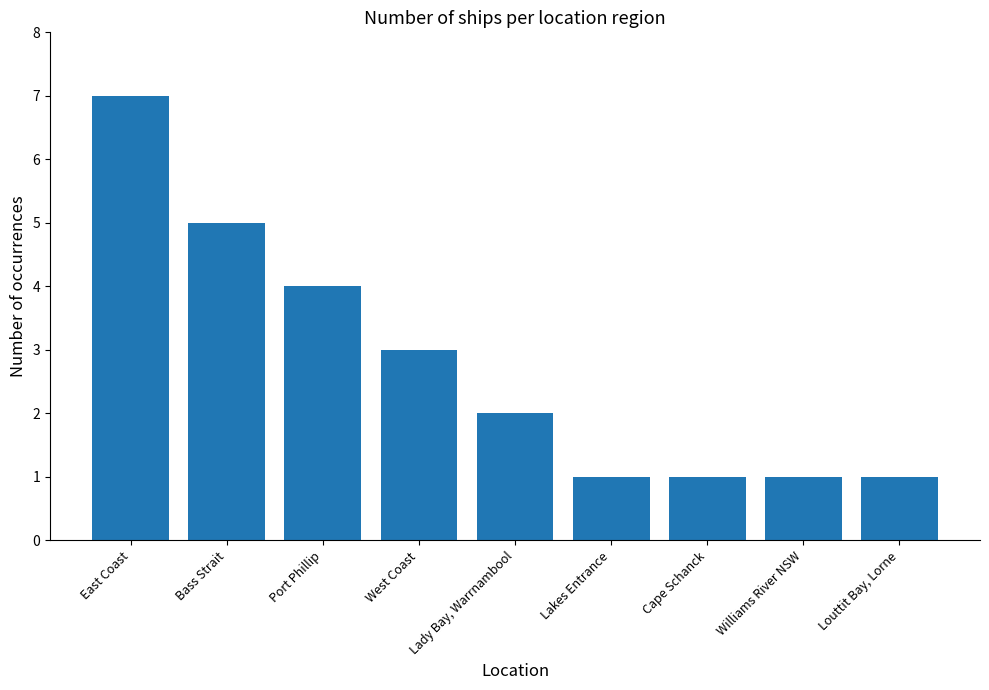

Are the bars horizontal?

No